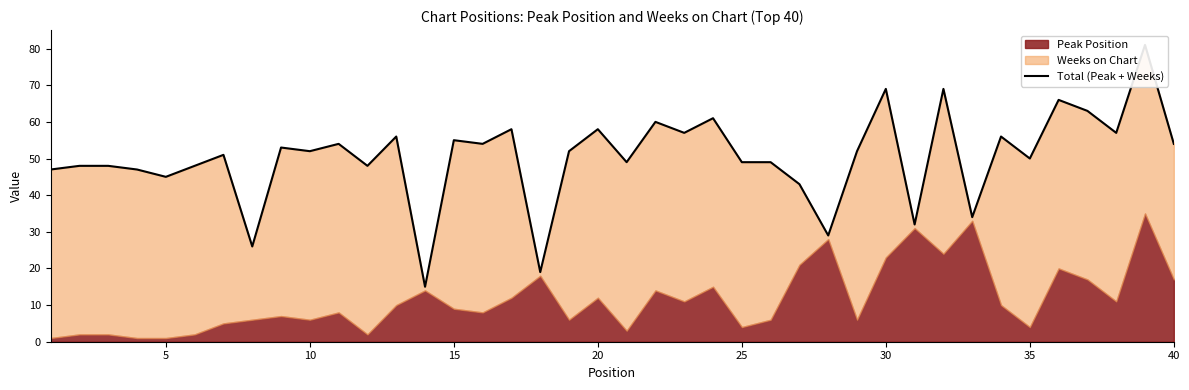

Reading right to left, list all the values displayed in this chart.

54	81	57	63	66	50	56	34	69	32	69	52	29	43	49	49	61	57	60	49	58	52	19	58	54	55	15	56	48	54	52	53	26	51	48	45	47	48	48	47